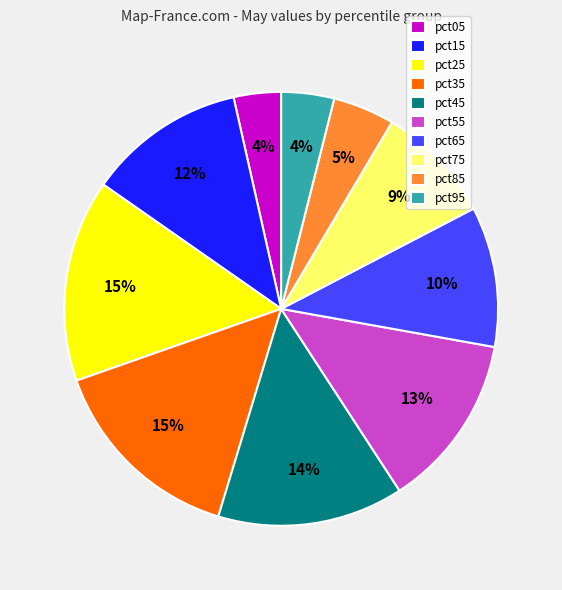

How many segments does this pie chart have?

10